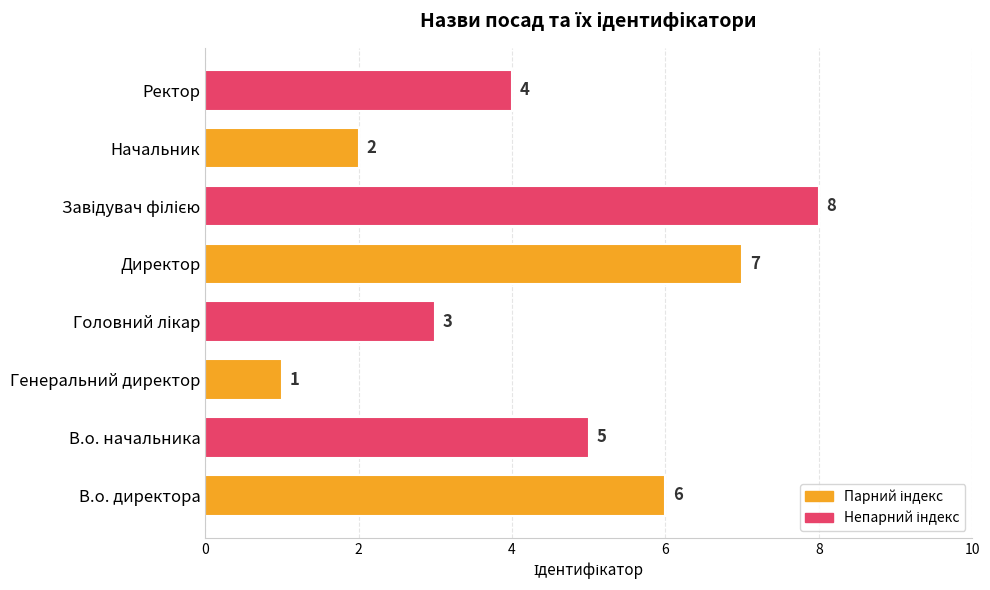

Is it true that the value at В.о. начальника is 8?

False